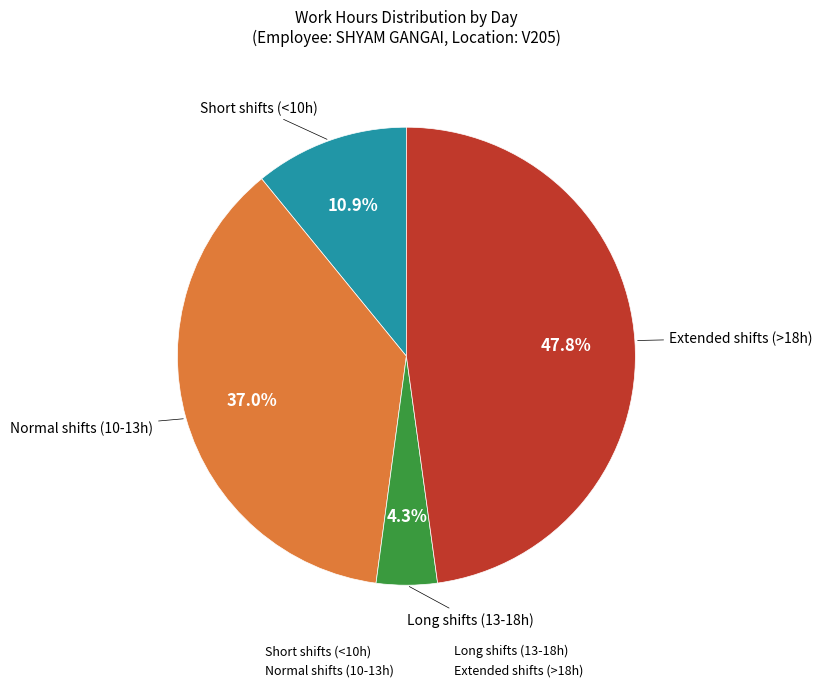

How many segments does this pie chart have?

4